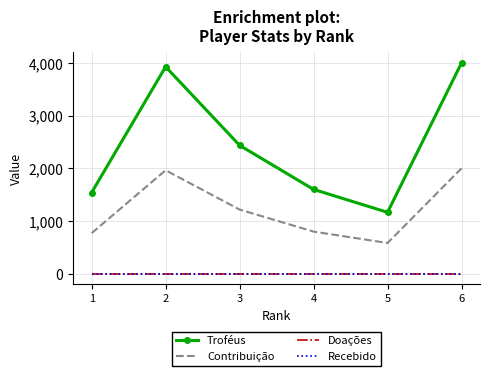

Which series has the widest spread of values?

Troféus